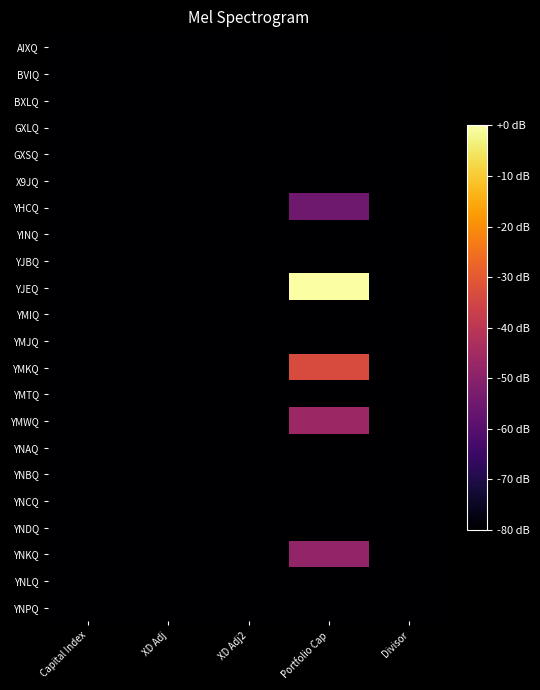

Reading left to right, what are all the values shown in this chart?

AIXQ: Capital Index=-80.0	XD Adj=-80.0	XD Adj2=-80.0	Portfolio Cap=-80.0	Divisor=-80.0
BVIQ: Capital Index=-80.0	XD Adj=-80.0	XD Adj2=-80.0	Portfolio Cap=-80.0	Divisor=-80.0
BXLQ: Capital Index=-80.0	XD Adj=-80.0	XD Adj2=-80.0	Portfolio Cap=-80.0	Divisor=-80.0
GXLQ: Capital Index=-80.0	XD Adj=-80.0	XD Adj2=-80.0	Portfolio Cap=-80.0	Divisor=-80.0
GXSQ: Capital Index=-80.0	XD Adj=-80.0	XD Adj2=-80.0	Portfolio Cap=-80.0	Divisor=-80.0
X9JQ: Capital Index=-80.0	XD Adj=-80.0	XD Adj2=-80.0	Portfolio Cap=-80.0	Divisor=-80.0
YHCQ: Capital Index=-80.0	XD Adj=-80.0	XD Adj2=-80.0	Portfolio Cap=-55.2	Divisor=-80.0
YINQ: Capital Index=-80.0	XD Adj=-80.0	XD Adj2=-80.0	Portfolio Cap=-80.0	Divisor=-80.0
YJBQ: Capital Index=-80.0	XD Adj=-80.0	XD Adj2=-80.0	Portfolio Cap=-80.0	Divisor=-80.0
YJEQ: Capital Index=-80.0	XD Adj=-80.0	XD Adj2=-80.0	Portfolio Cap=0.0	Divisor=-80.0
YMIQ: Capital Index=-80.0	XD Adj=-80.0	XD Adj2=-80.0	Portfolio Cap=-80.0	Divisor=-80.0
YMJQ: Capital Index=-80.0	XD Adj=-80.0	XD Adj2=-80.0	Portfolio Cap=-80.0	Divisor=-80.0
YMKQ: Capital Index=-80.0	XD Adj=-80.0	XD Adj2=-80.0	Portfolio Cap=-33.3	Divisor=-80.0
YMTQ: Capital Index=-80.0	XD Adj=-80.0	XD Adj2=-80.0	Portfolio Cap=-80.0	Divisor=-80.0
YMWQ: Capital Index=-80.0	XD Adj=-80.0	XD Adj2=-80.0	Portfolio Cap=-46.3	Divisor=-80.0
YNAQ: Capital Index=-80.0	XD Adj=-80.0	XD Adj2=-80.0	Portfolio Cap=-80.0	Divisor=-80.0
YNBQ: Capital Index=-80.0	XD Adj=-80.0	XD Adj2=-80.0	Portfolio Cap=-80.0	Divisor=-80.0
YNCQ: Capital Index=-80.0	XD Adj=-80.0	XD Adj2=-80.0	Portfolio Cap=-80.0	Divisor=-80.0
YNDQ: Capital Index=-80.0	XD Adj=-80.0	XD Adj2=-80.0	Portfolio Cap=-80.0	Divisor=-80.0
YNKQ: Capital Index=-80.0	XD Adj=-80.0	XD Adj2=-80.0	Portfolio Cap=-48.2	Divisor=-80.0
YNLQ: Capital Index=-80.0	XD Adj=-80.0	XD Adj2=-80.0	Portfolio Cap=-80.0	Divisor=-80.0
YNPQ: Capital Index=-80.0	XD Adj=-80.0	XD Adj2=-80.0	Portfolio Cap=-80.0	Divisor=-80.0